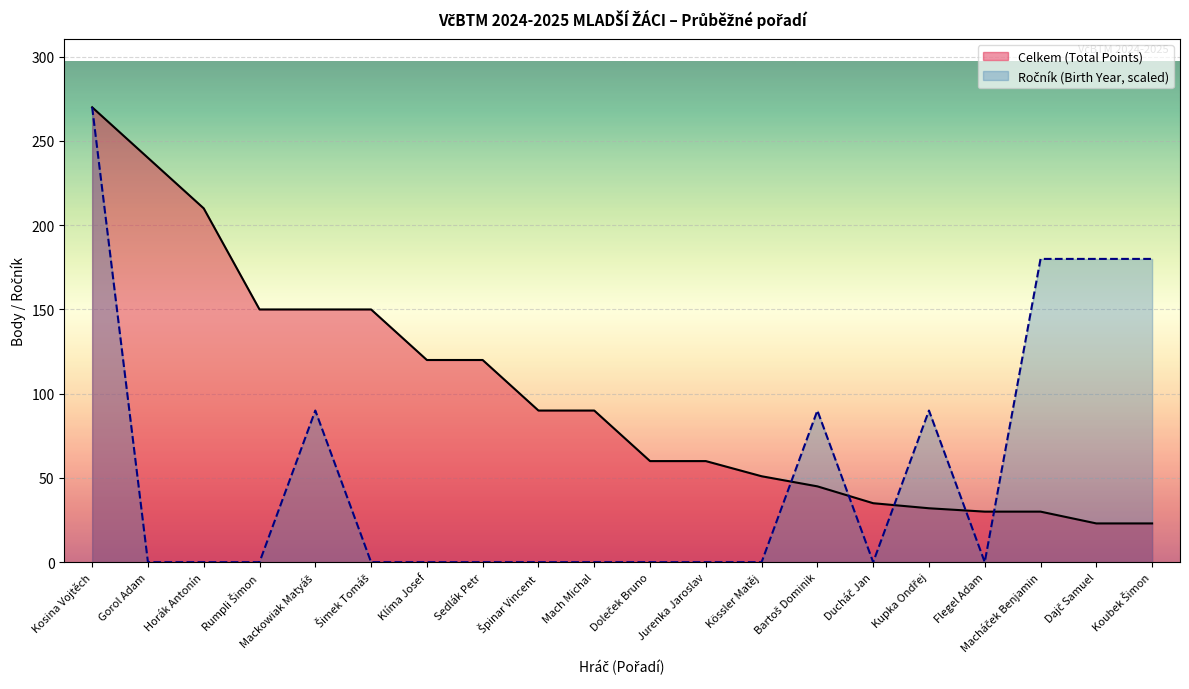

Which series has the largest total across all categories?

Celkem (Total Points)